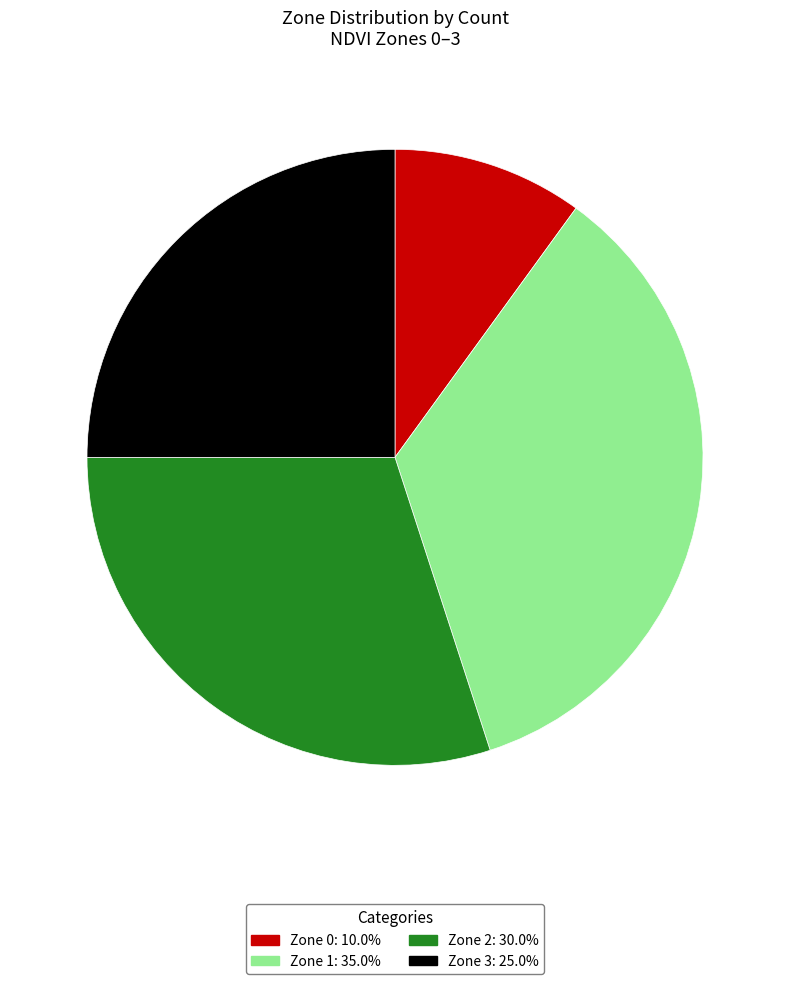

What is the ratio of the value at Zone 3: 25.0% to the value at Zone 1: 35.0%?

0.7